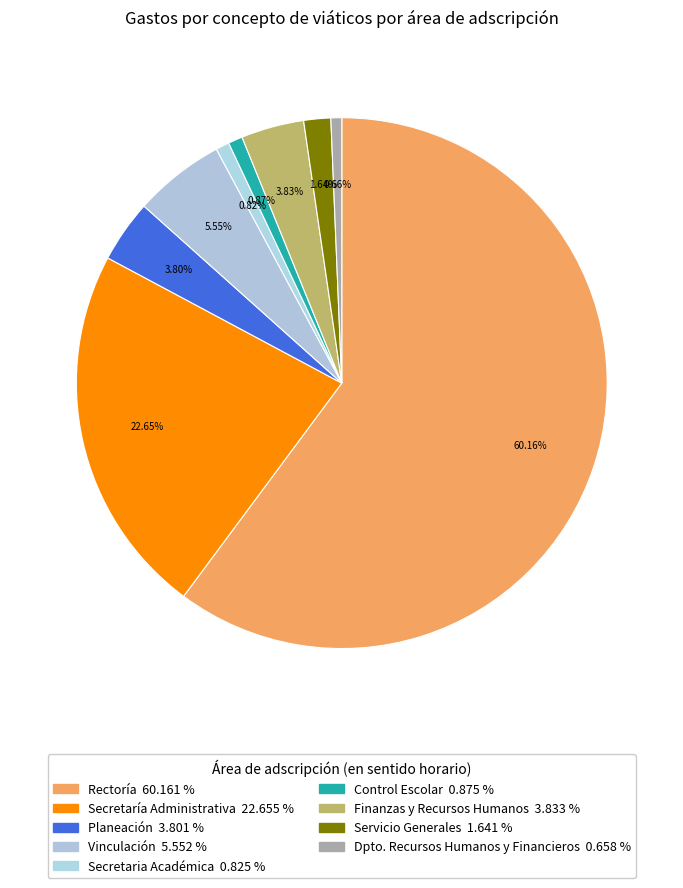

How many slices are in this pie chart?

9